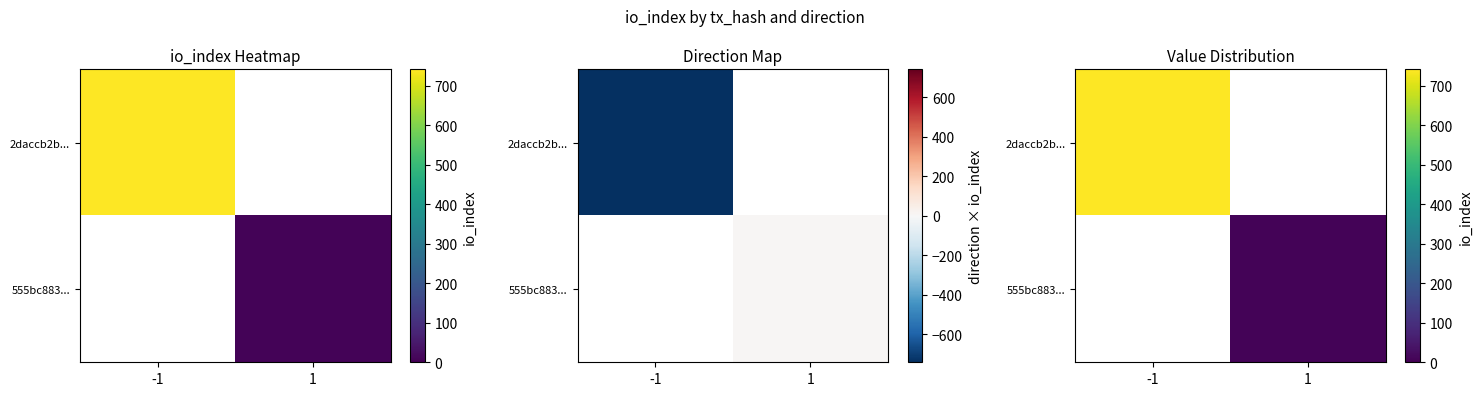

What is the total value across all series at 1?

6